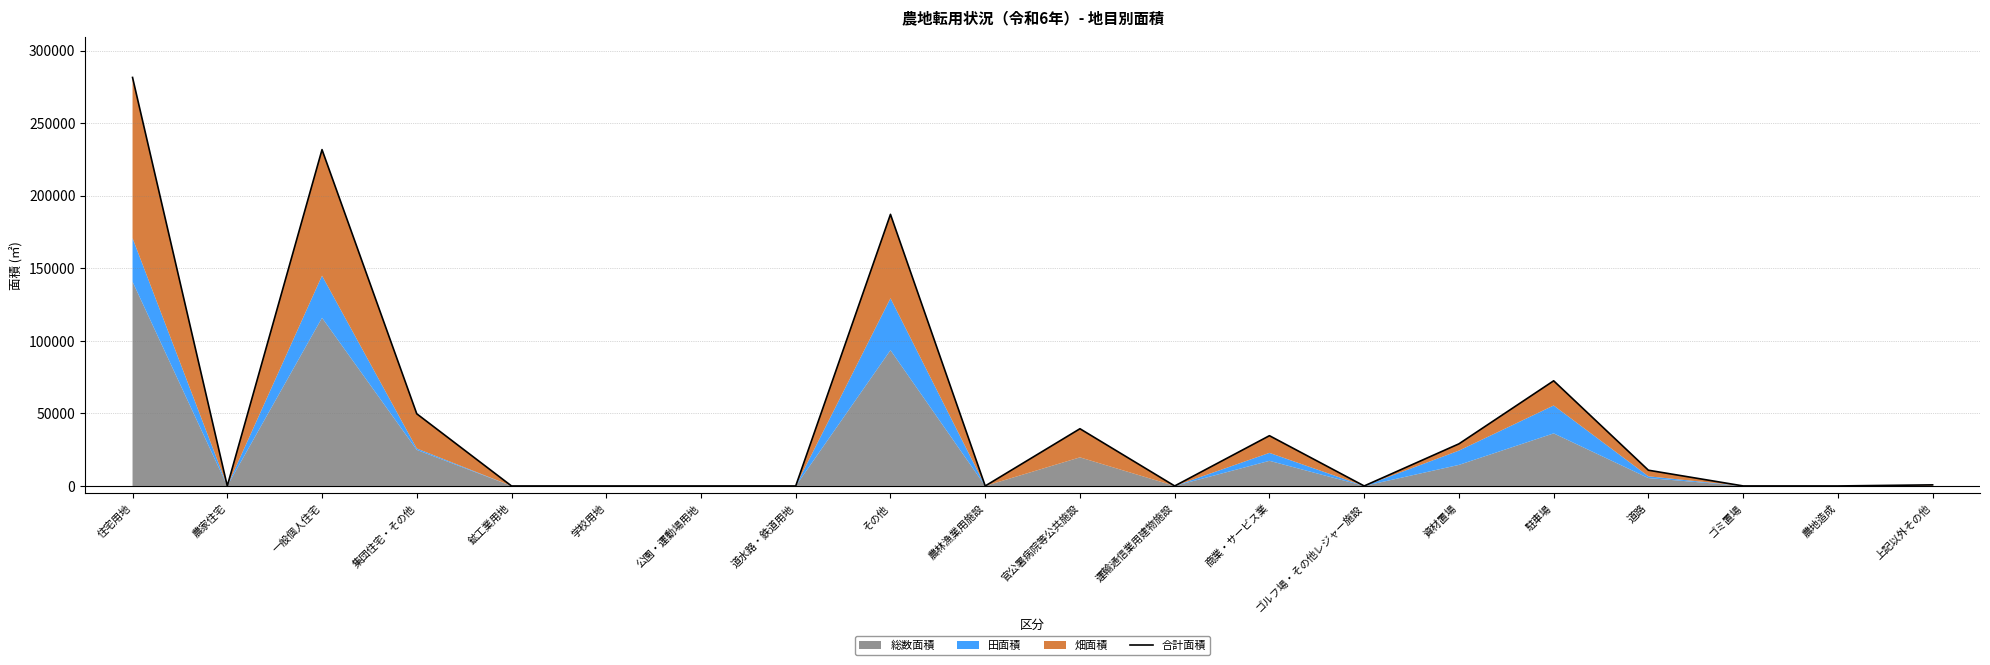

What is the difference between the values at 資材置場 and 農林漁業用施設?

29014